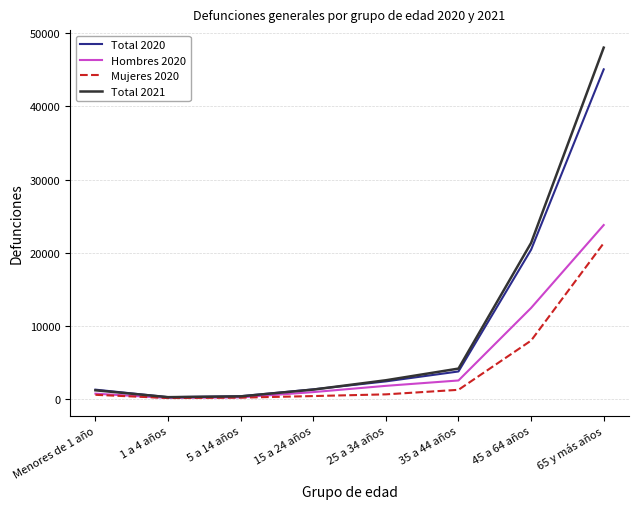

What is the smallest value displayed?

106